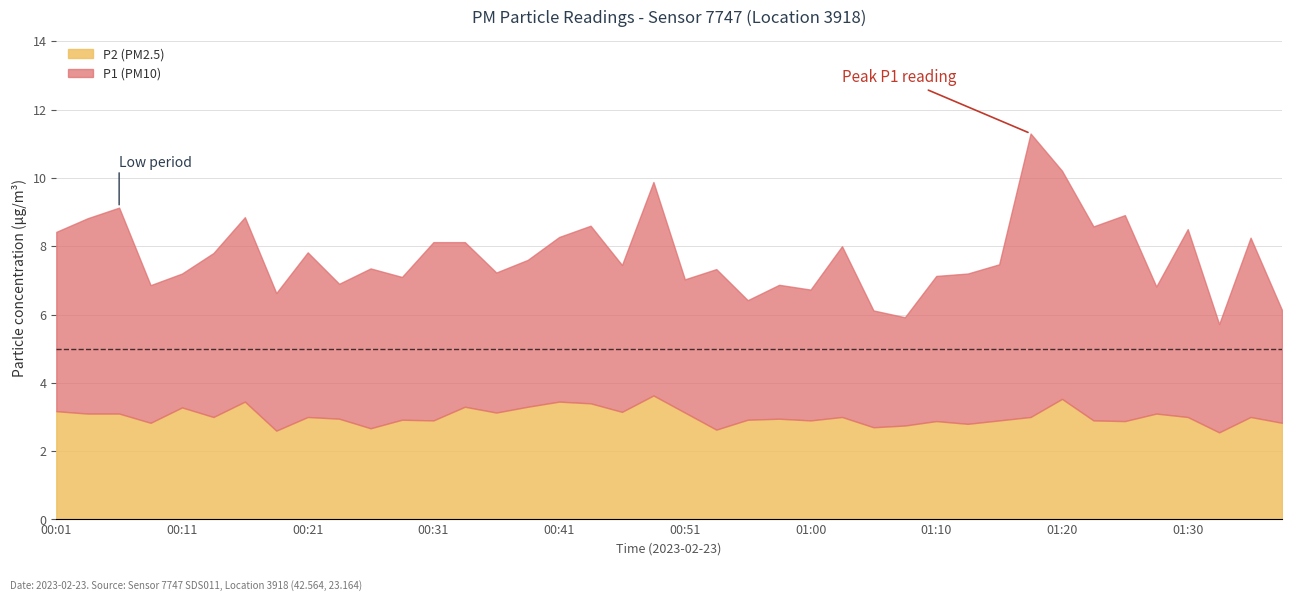

Reading right to left, what are all the values shown in this chart?

P1: 01:37=3.3	01:35=5.2	01:32=3.2	01:30=5.5	01:28=3.7	01:25=6.0	01:23=5.7	01:20=6.7	01:18=8.3	01:15=4.6	01:13=4.4	01:10=4.2	01:08=3.2	01:05=3.4	01:03=5.0	01:00=3.8	00:58=3.9	00:55=3.5	00:53=4.7	00:51=3.9	00:48=6.2	00:46=4.3	00:43=5.2	00:41=4.8	00:38=4.3	00:36=4.1	00:33=4.8	00:31=5.2	00:28=4.2	00:26=4.7	00:23=4.0	00:21=4.8	00:18=4.0	00:16=5.4	00:13=4.8	00:11=3.9	00:08=4.0	00:06=6.0	00:04=5.7	00:01=5.2
P2: 01:37=2.8	01:35=3.0	01:32=2.5	01:30=3.0	01:28=3.1	01:25=2.9	01:23=2.9	01:20=3.5	01:18=3.0	01:15=2.9	01:13=2.8	01:10=2.9	01:08=2.8	01:05=2.7	01:03=3.0	01:00=2.9	00:58=3.0	00:55=2.9	00:53=2.6	00:51=3.1	00:48=3.6	00:46=3.1	00:43=3.4	00:41=3.5	00:38=3.3	00:36=3.1	00:33=3.3	00:31=2.9	00:28=2.9	00:26=2.7	00:23=3.0	00:21=3.0	00:18=2.6	00:16=3.5	00:13=3.0	00:11=3.3	00:08=2.8	00:06=3.1	00:04=3.1	00:01=3.2